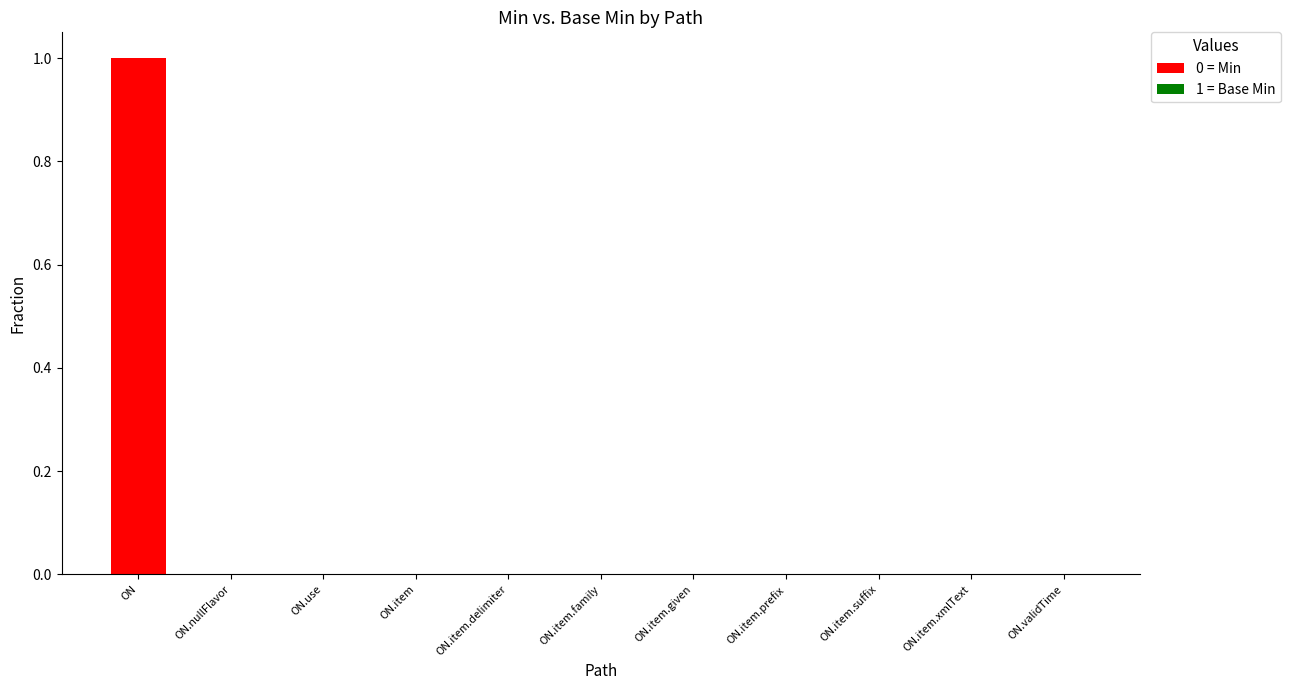

Is it true that the value at ON.item.suffix is 0?

True